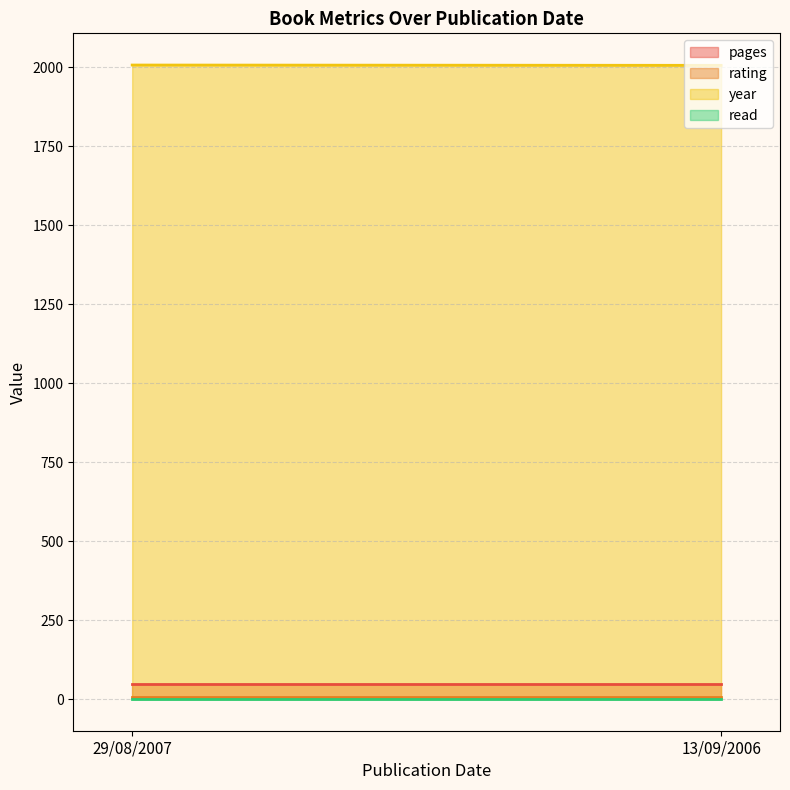

Which series has the largest total across all categories?

year